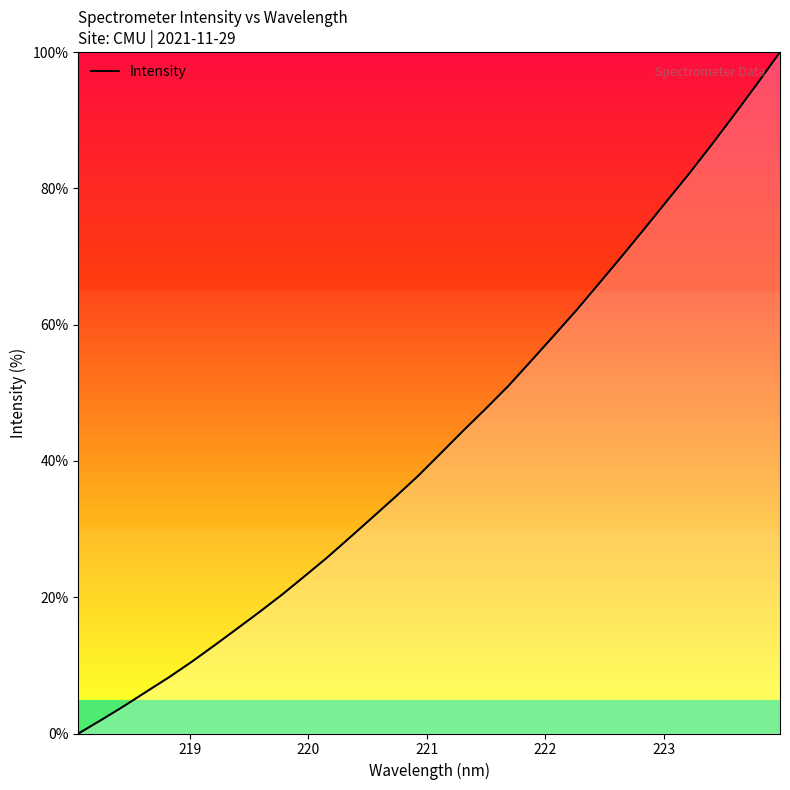

Is this an area chart (filled region under the line)?

No